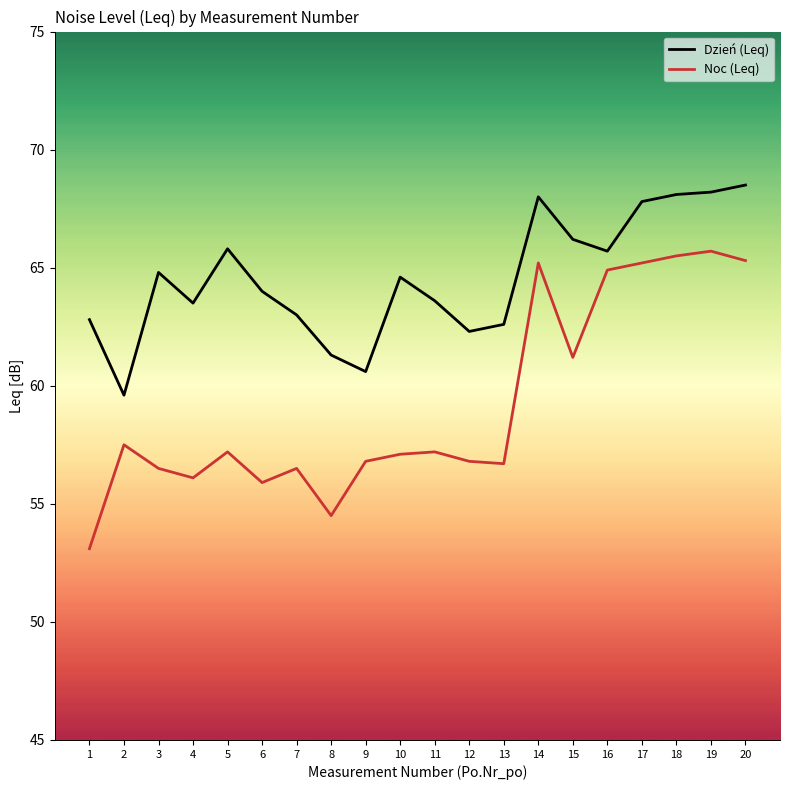

Which series has the largest total across all categories?

Dzień (Leq)